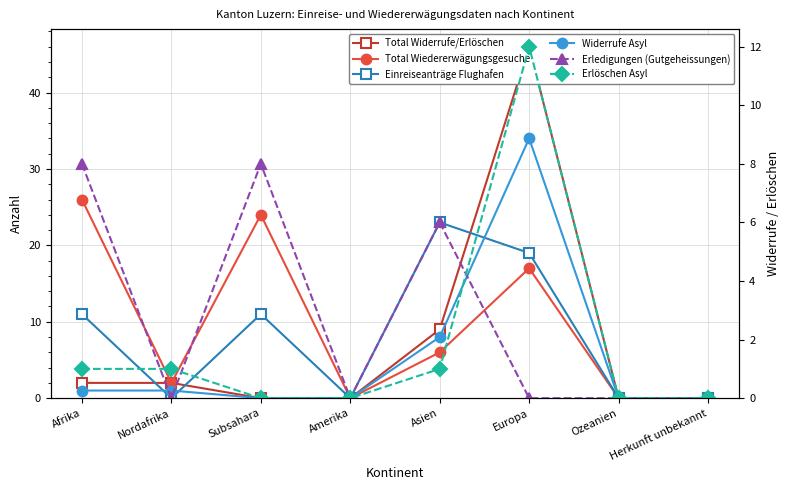

The value of Total Wiedererwägungsgesuche at Ozeanien is 0. True or false?

True